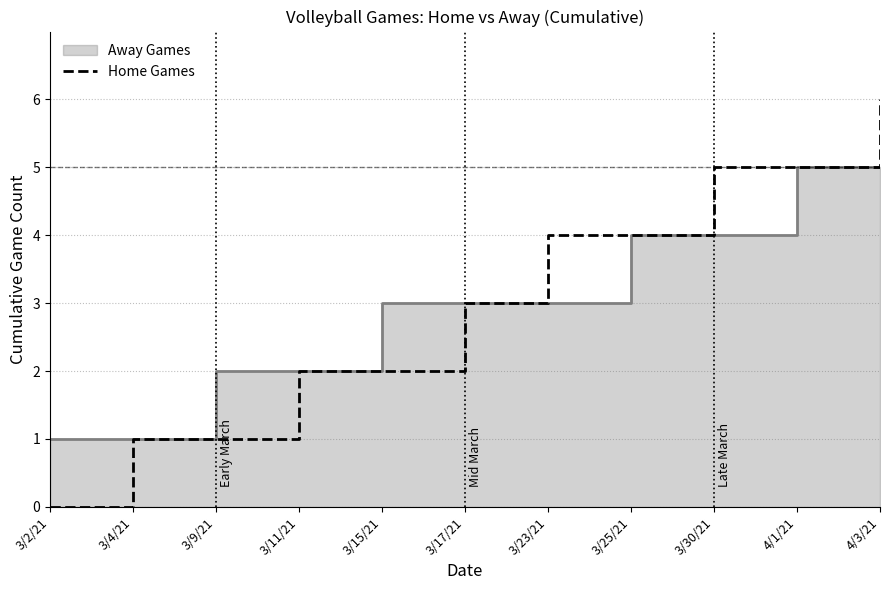

How many values are above zero?

10